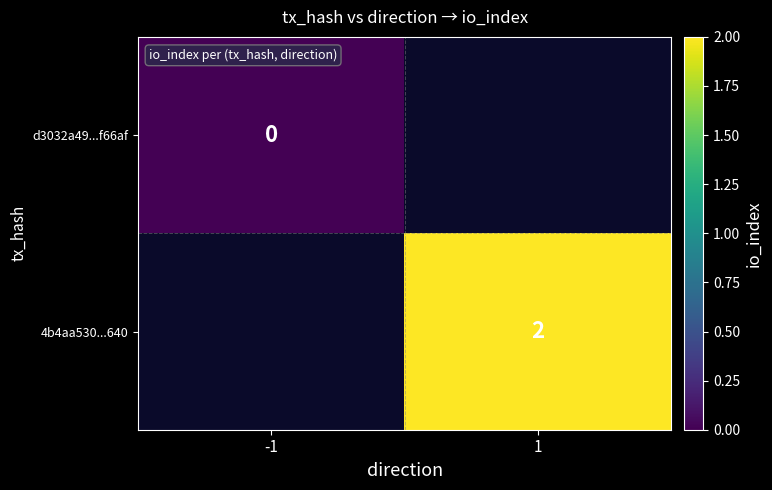

Between -1 and 1, which is larger?

1